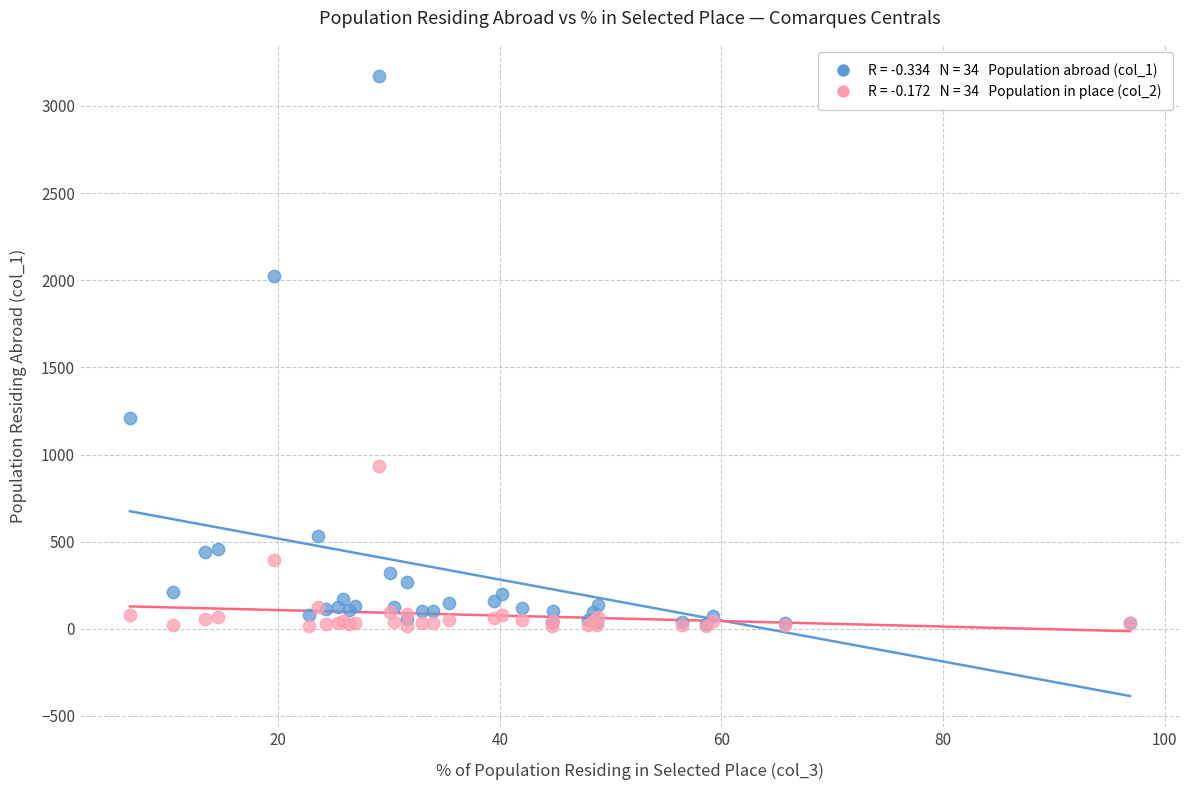

Across all series, what Y value is closest to 1595?

1211